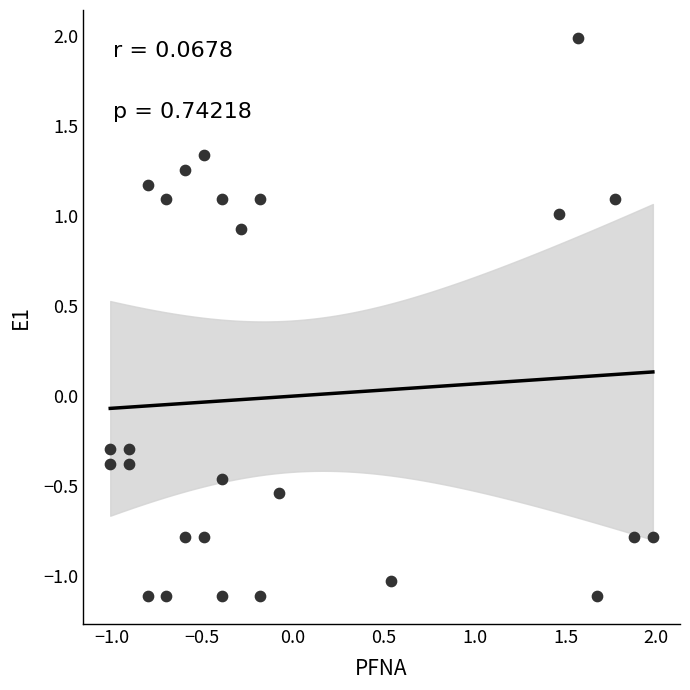

What is the range of Y values (max minus min)?

3.1